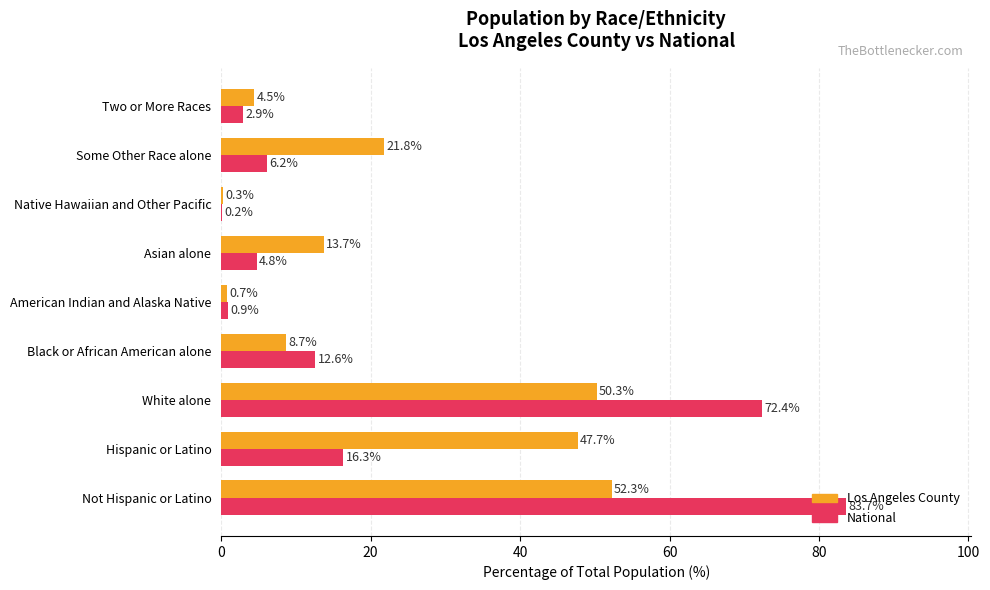

What is the sum of all Los Angeles County values?

200.0